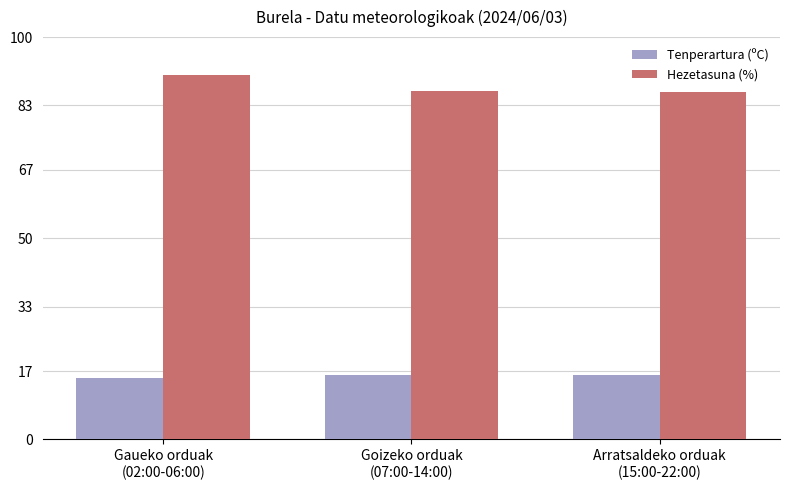

Is it true that Hezetasuna (%) equals 86.4 at Arratsaldeko orduak
(15:00-22:00)?

True